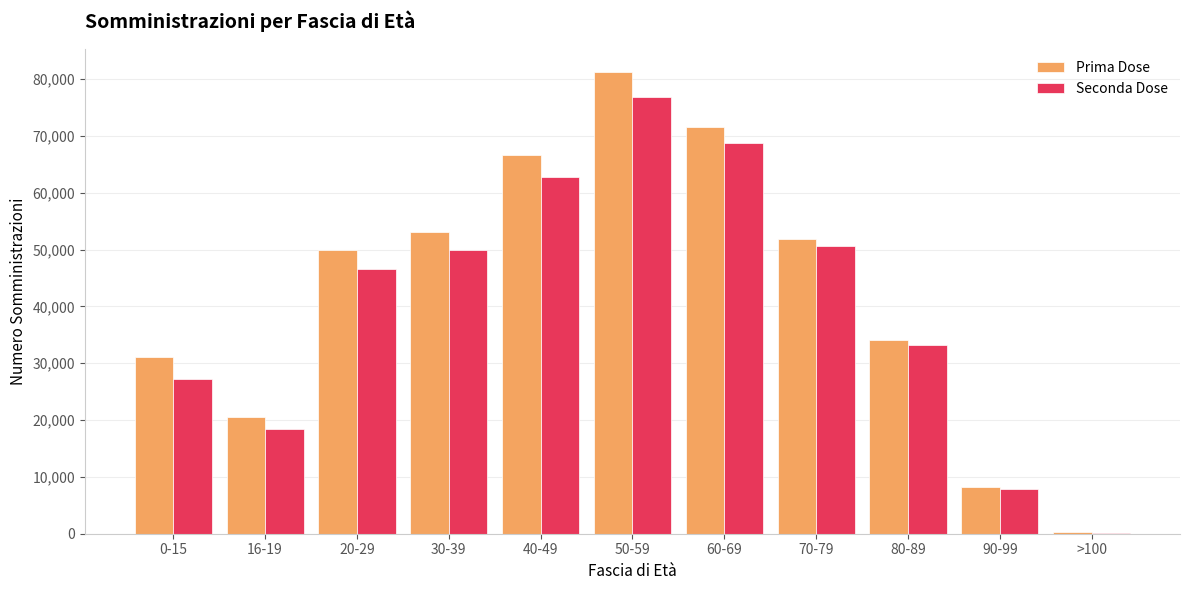

Reading right to left, what are all the values shown in this chart?

Prima Dose: 216	8162	34090	51854	71489	81291	66566	53109	49986	20537	31093
Seconda Dose: 198	7847	33274	50541	68816	76812	62675	49843	46580	18450	27213